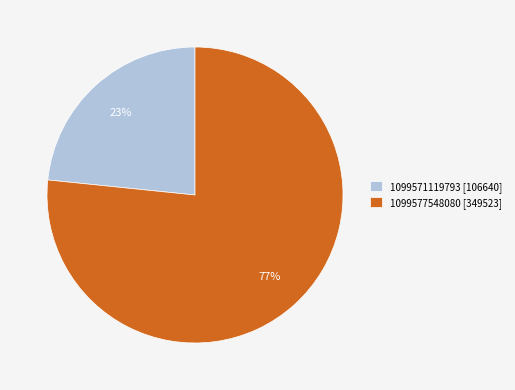

Rank the categories by value from highest to lowest.

1099577548080, 1099571119793